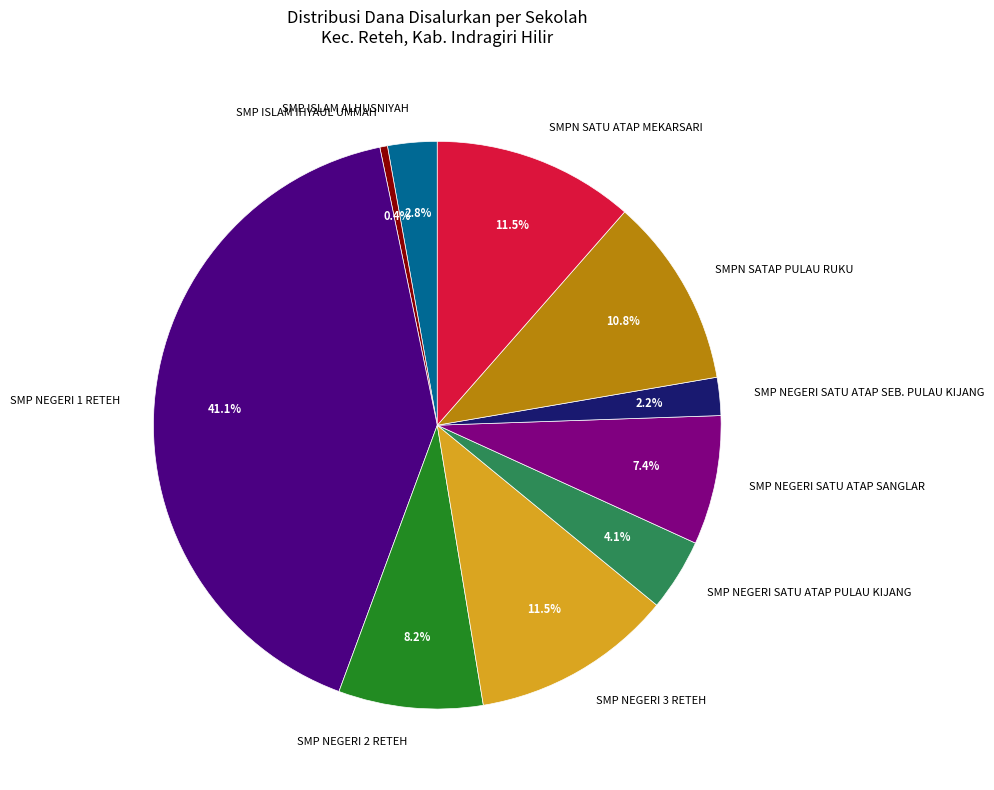

What percentage is the SMP NEGERI SATU ATAP SEB. PULAU KIJANG slice, to the nearest percent?

2%